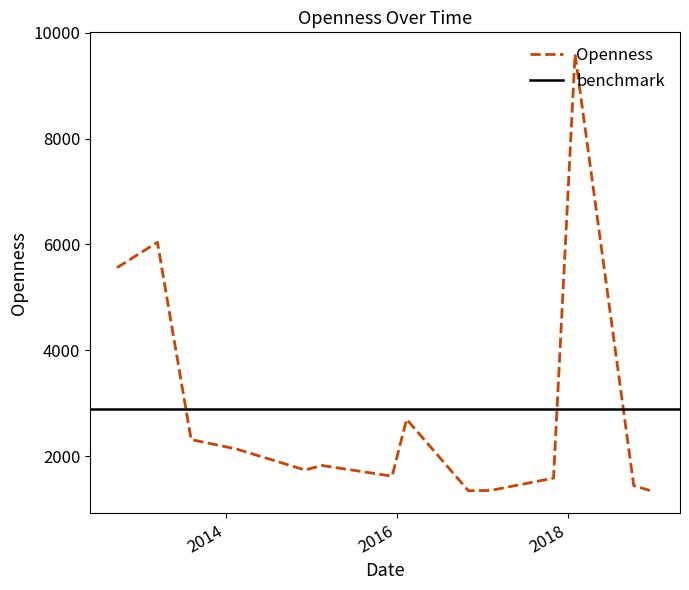

At which category does the chart reach its minimum across all series?

2019-01-01